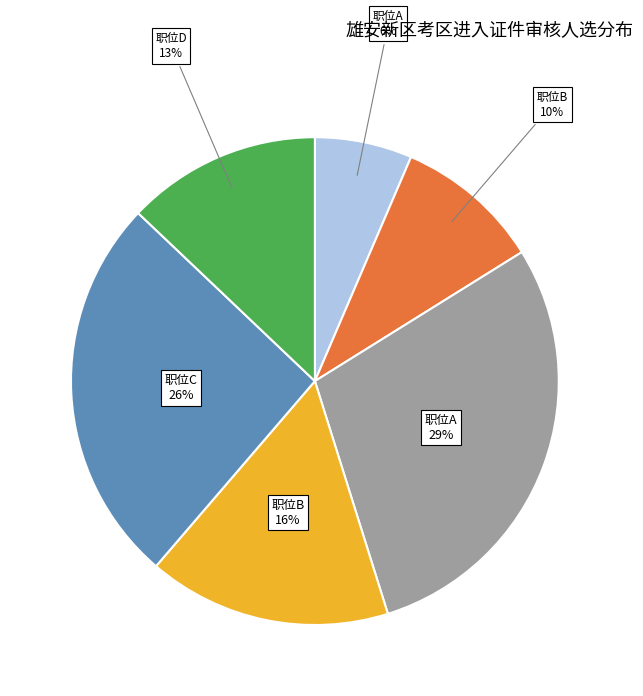

Is there any slice that represents more than half of the pie?

No